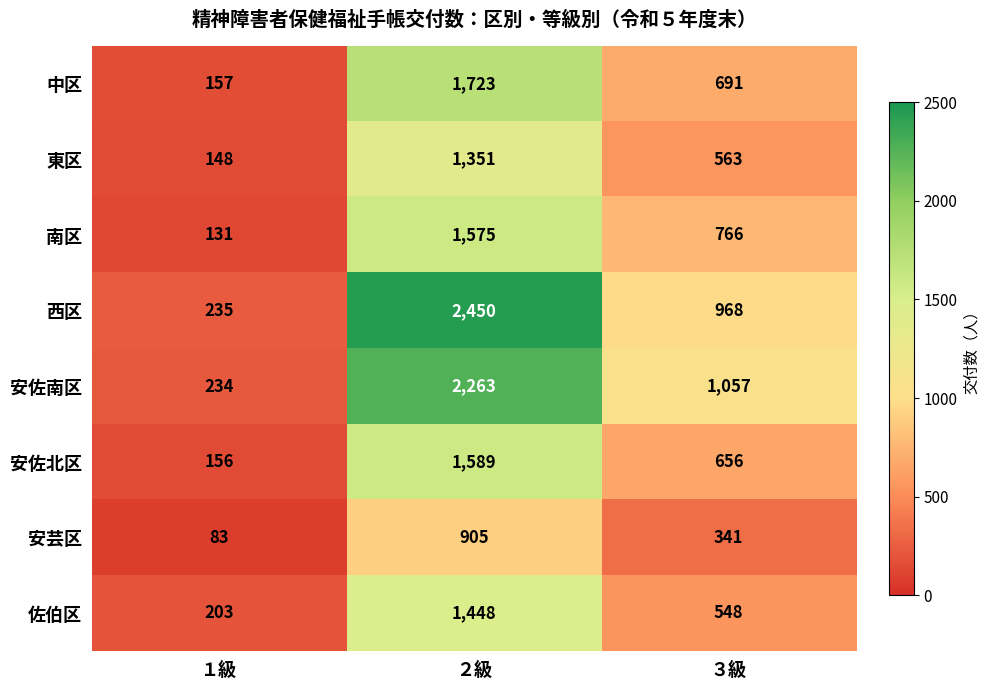

Read the 南区 value at ３級, to the nearest 10.

770